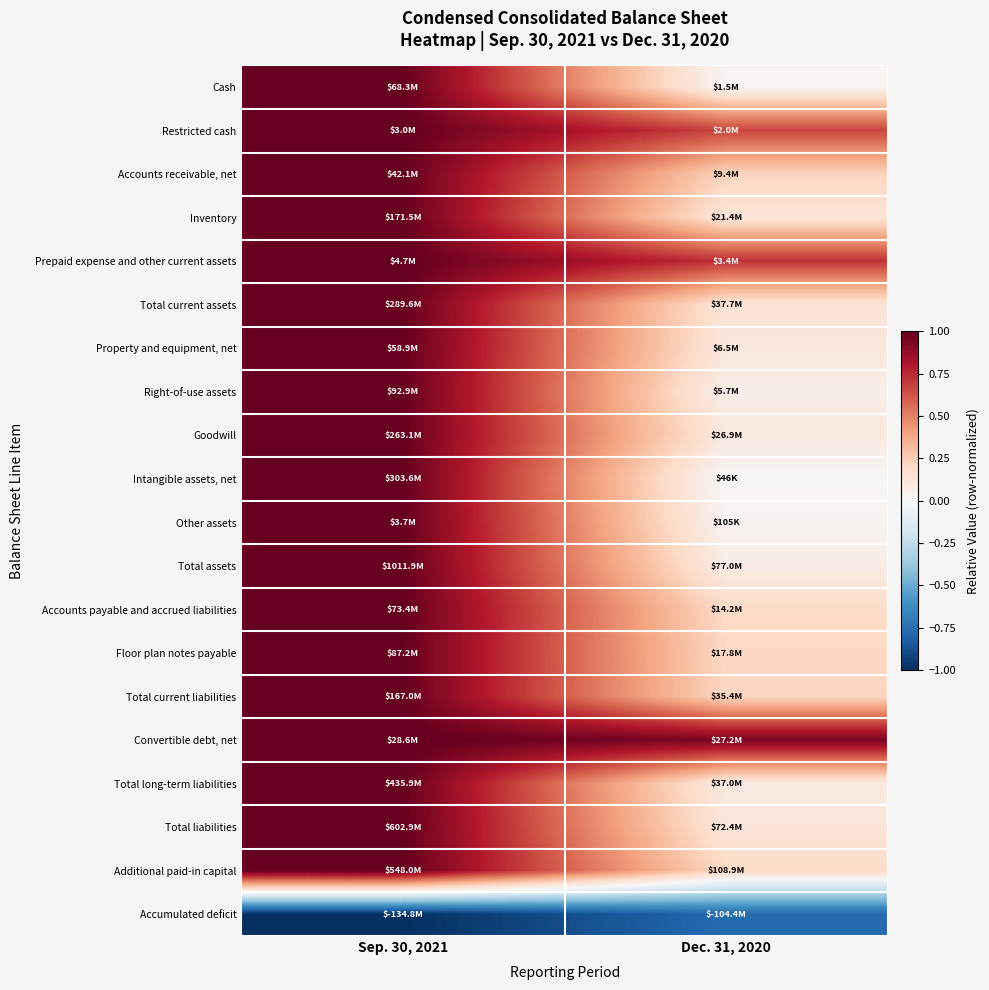

What is the smallest value displayed?

-1.0